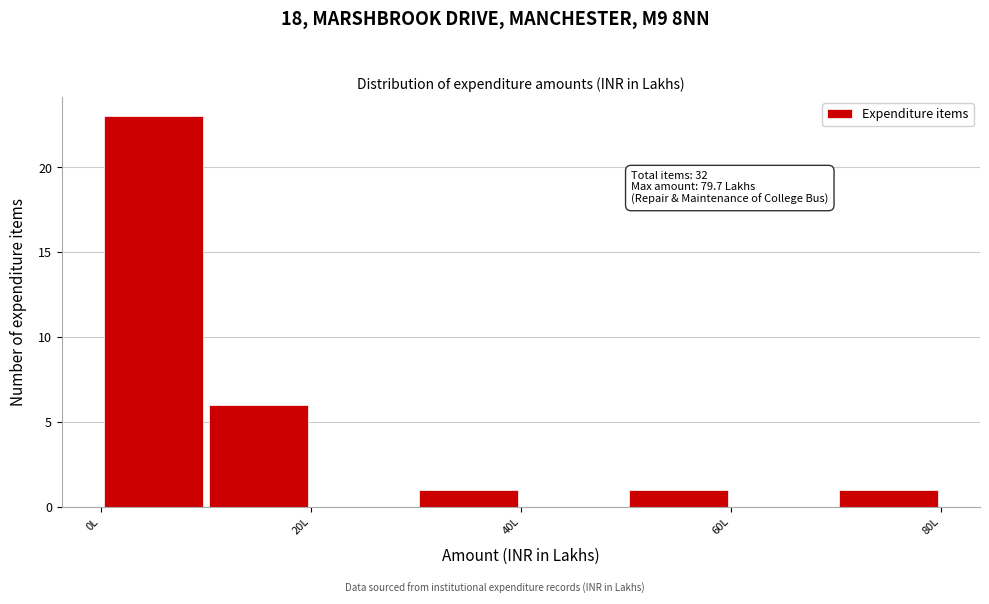

Which range on the x-axis has the tallest bar?

0 to 10